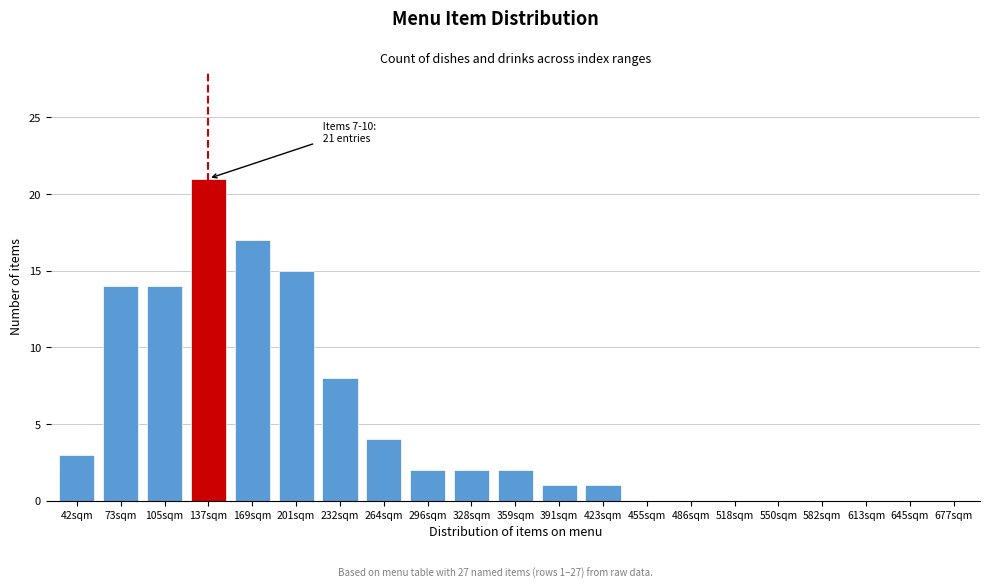

Reading left to right, what are all the values shown in this chart?

42sqm=3	73sqm=14	105sqm=14	137sqm=21	169sqm=17	201sqm=15	232sqm=8	264sqm=4	296sqm=2	328sqm=2	359sqm=2	391sqm=1	423sqm=1	455sqm=0	486sqm=0	518sqm=0	550sqm=0	582sqm=0	613sqm=0	645sqm=0	677sqm=0